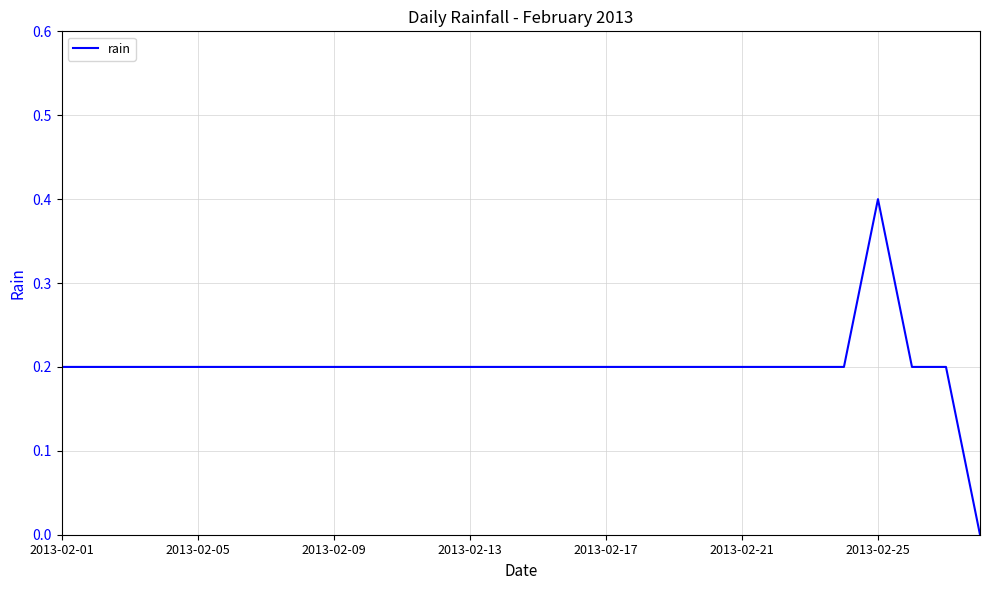

What is the difference between the maximum and second lowest values?

0.2